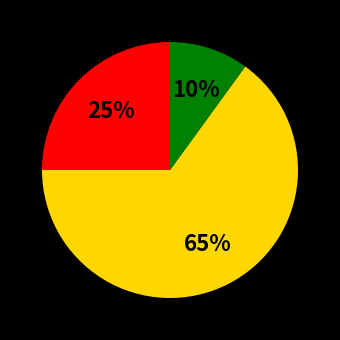

To the nearest percent, what is the difference between the largest and smallest slice percentages?

55%